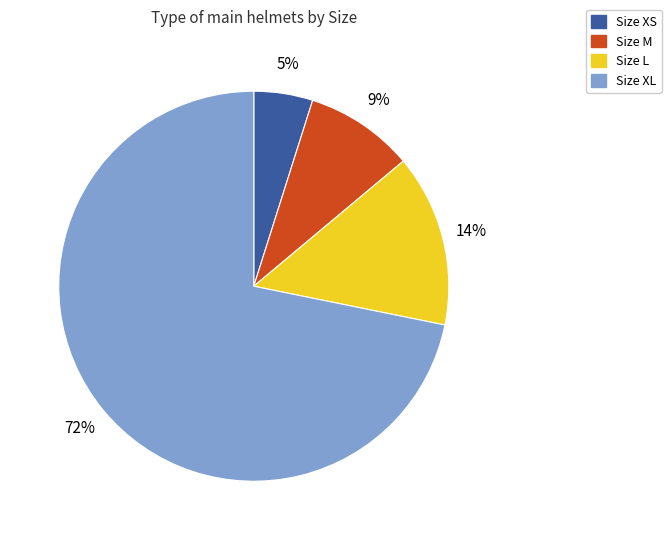

What is the ratio of the value at Size L to the value at Size M?

1.6